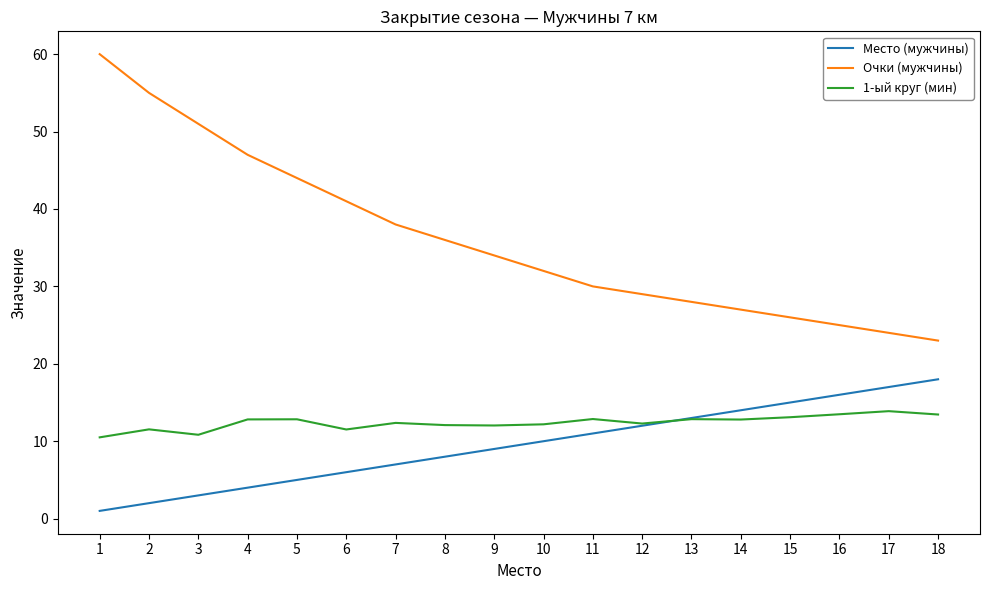

Which series has the largest total across all categories?

Очки (мужчины)